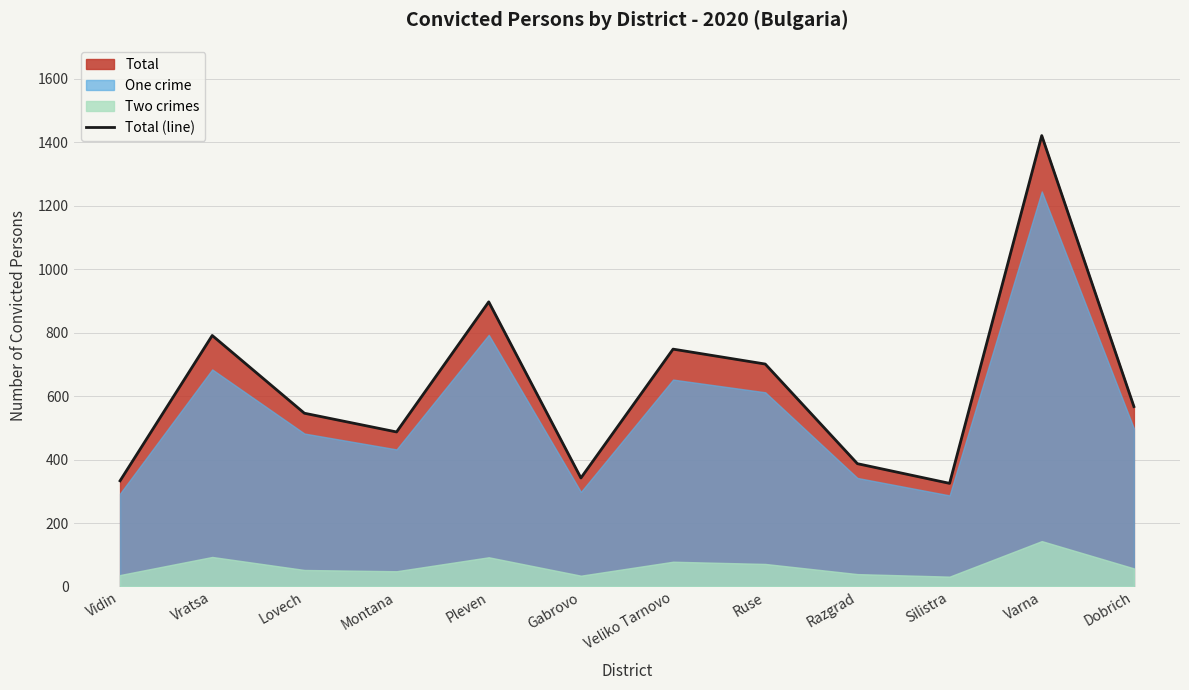

At which label does the data first exceed 567?

Vratsa